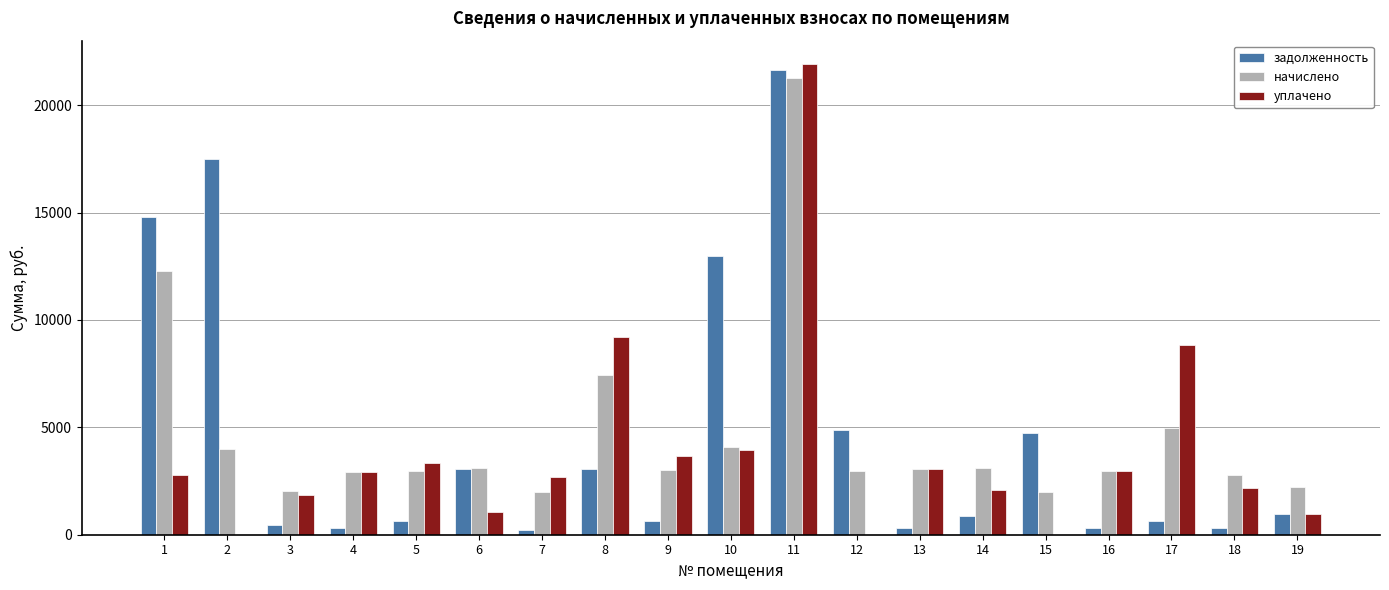

The начислено series shows 12256.7 at 1. True or false?

True